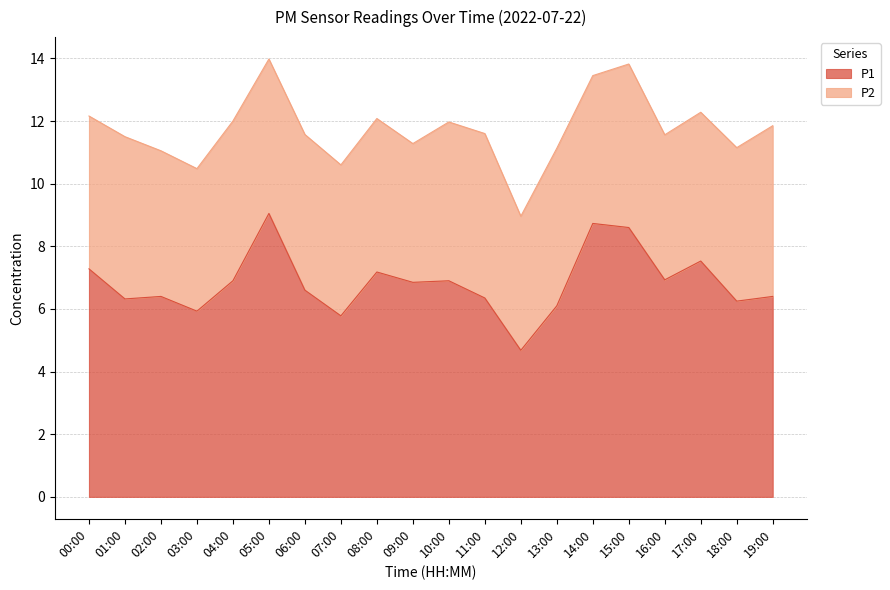

The value at 09:00 is 2.0. True or false?

False